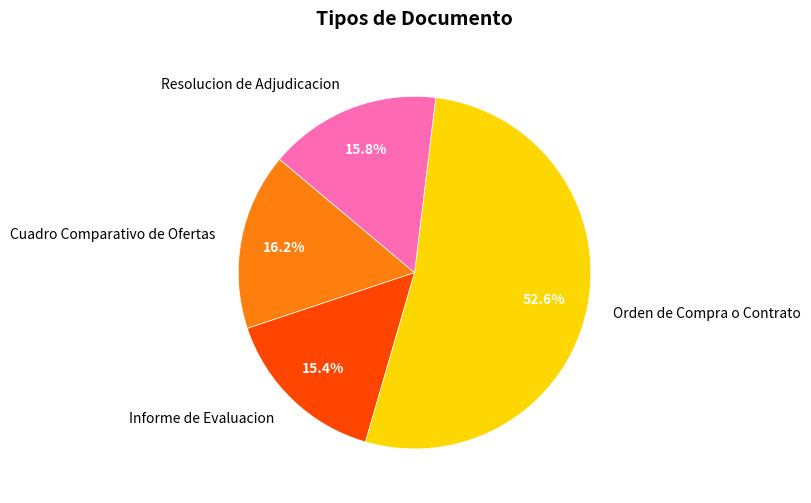

How much of the chart is everything except Informe de Evaluacion?

84.6%